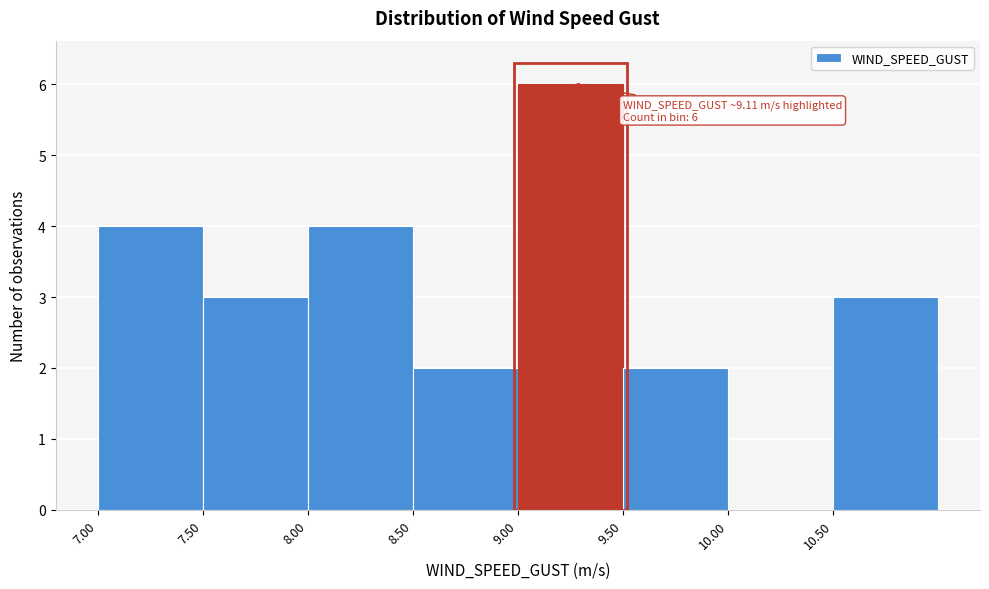

Over which range of the x-axis is the bar tallest?

9.0 to 9.5